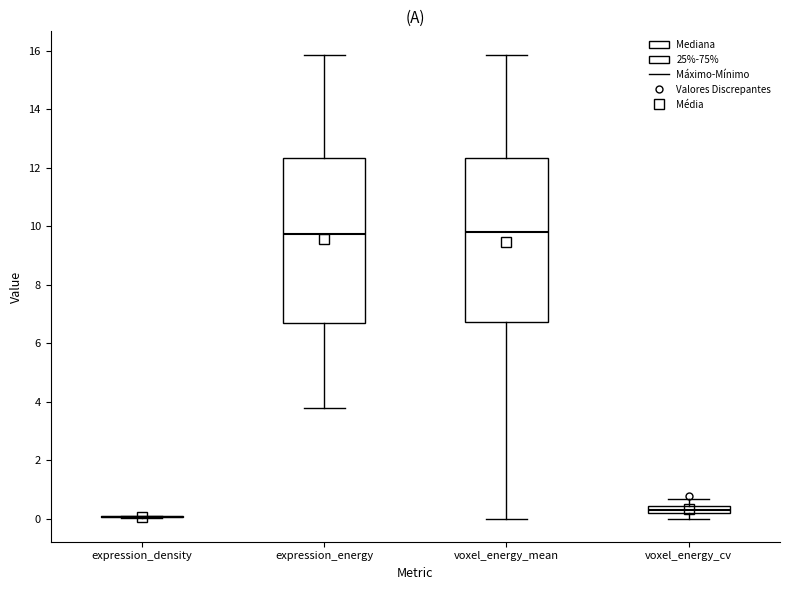

Where is the upper edge of the box for voxel_energy_cv on the y-axis? The values are not printed on the chart, so give them approximately, as read against the axis.

0.4